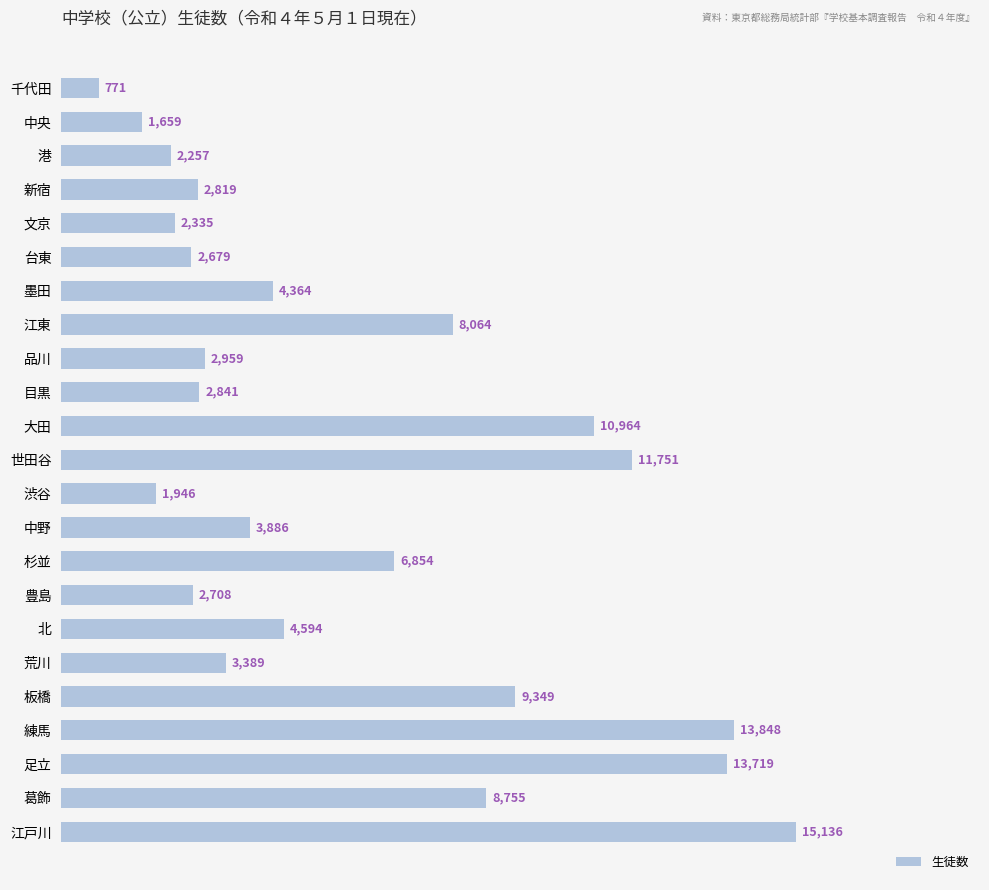

Which has a higher value, 世田谷 or 墨田?

世田谷